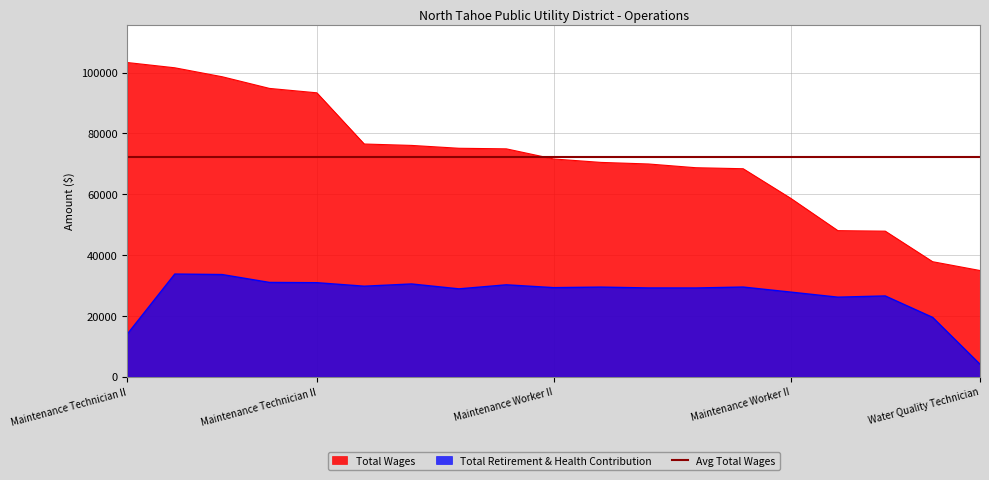

Where is Total Wages nearest to the value 69115?

Maintenance Worker II